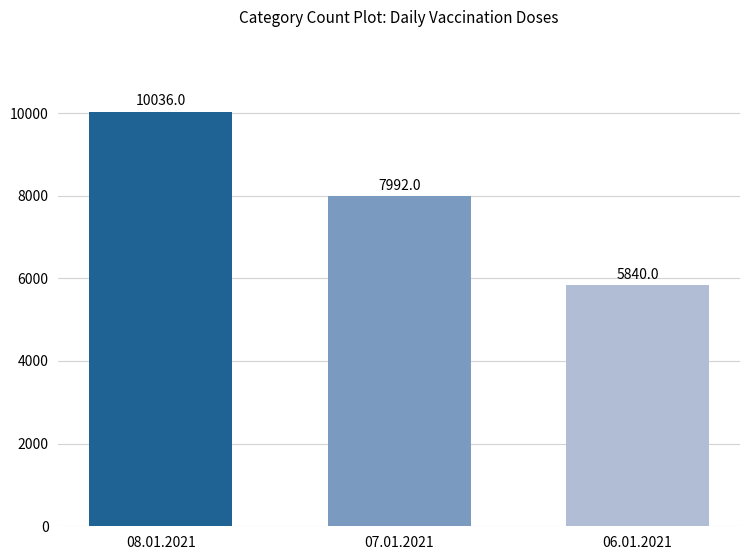

Which label corresponds to the largest value in the chart?

08.01.2021